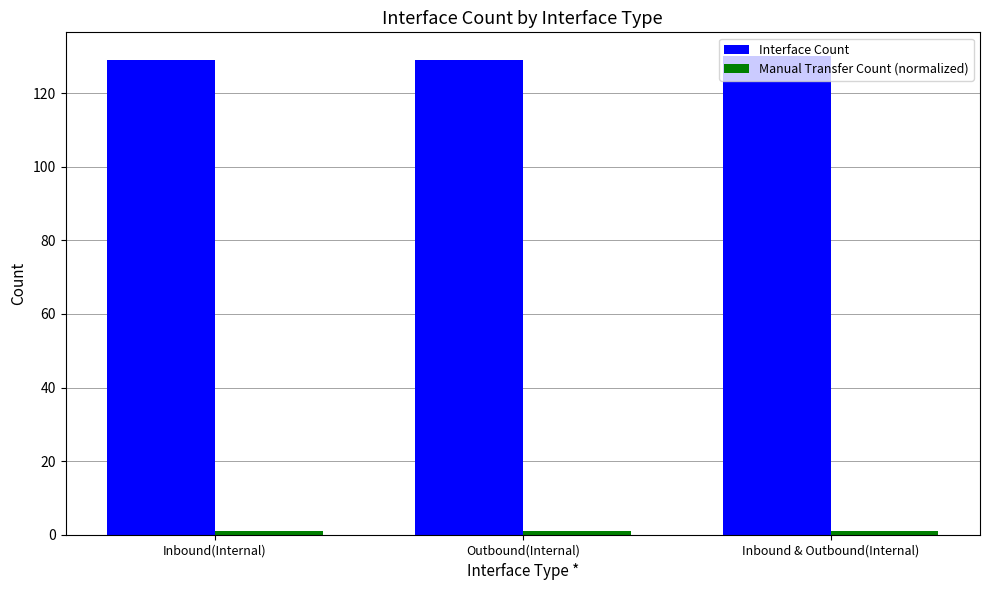

Does the chart contain any negative values?

No